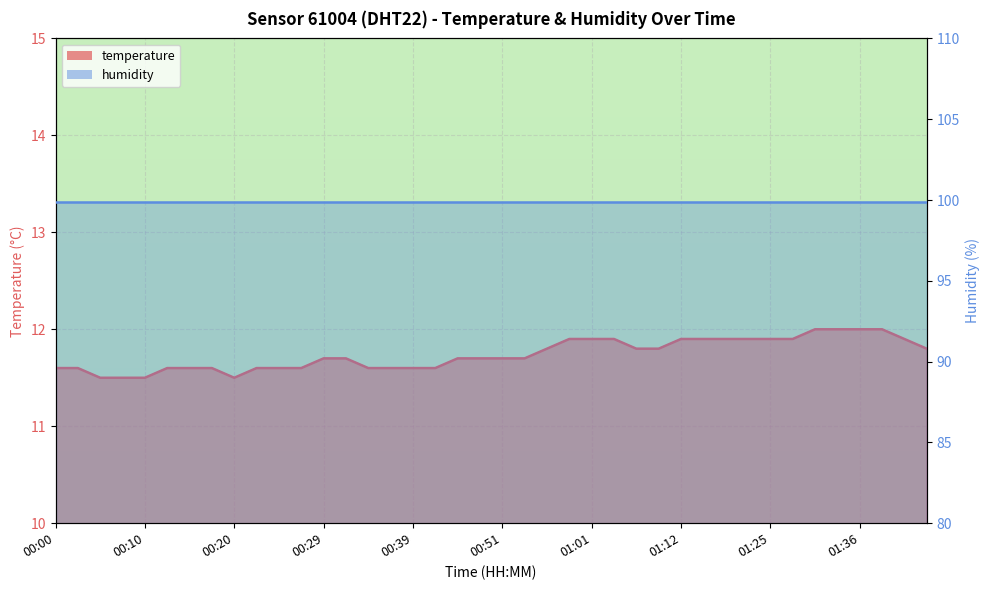

What is the maximum value shown in the chart?

12.0